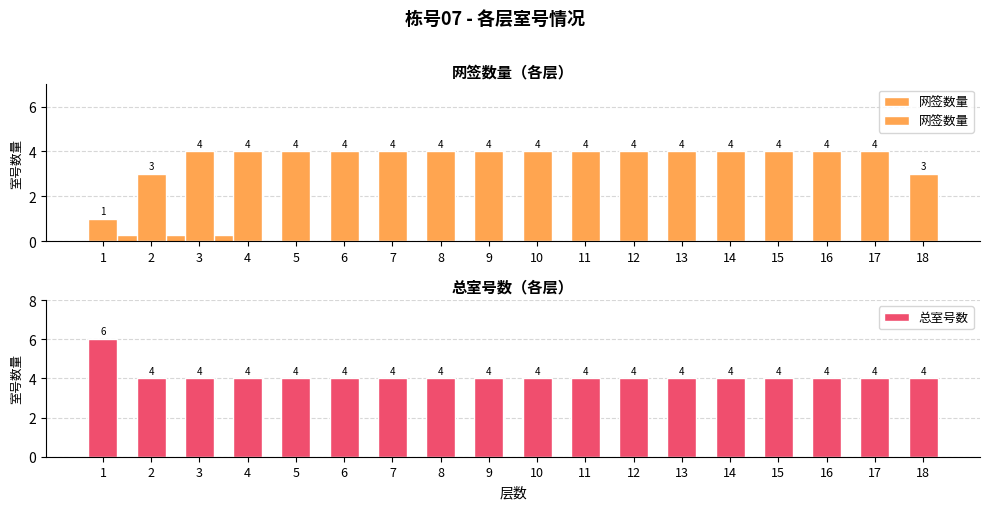

At which category does the chart reach its peak across all series?

1